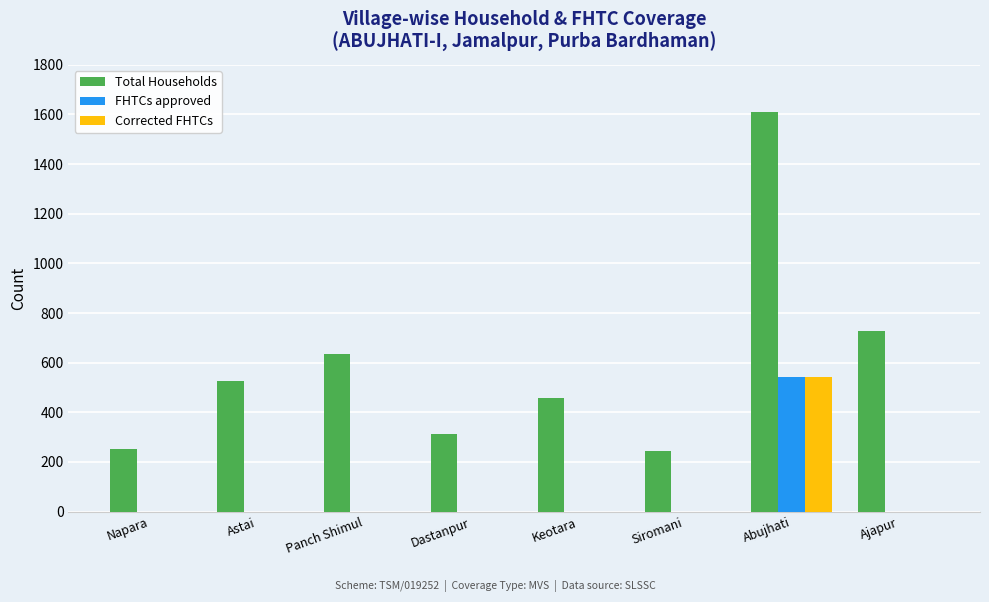

Where is Total Households nearest to the value 925?

Ajapur